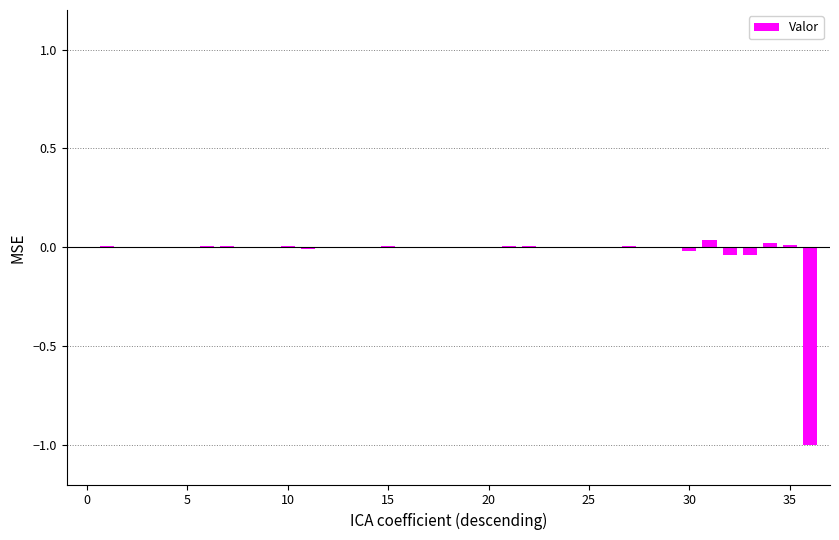

What is the smallest value displayed?

-1.0